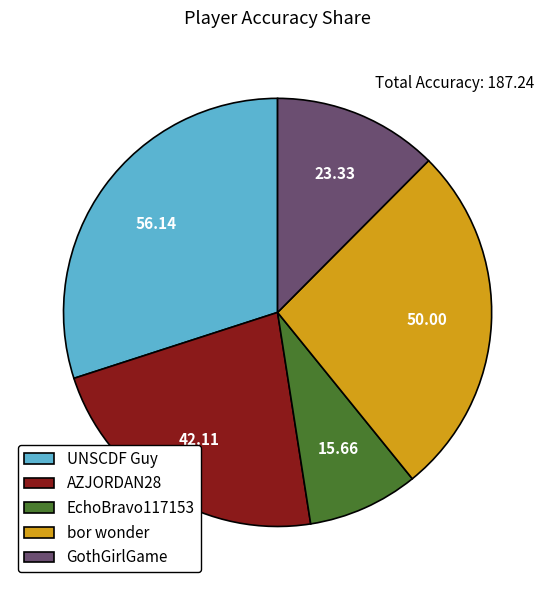

Count the number of slices in the pie.

5